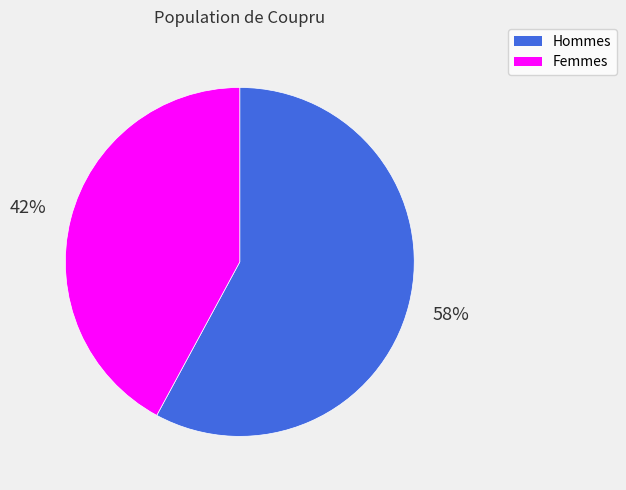

Is there a majority slice in this chart?

Yes